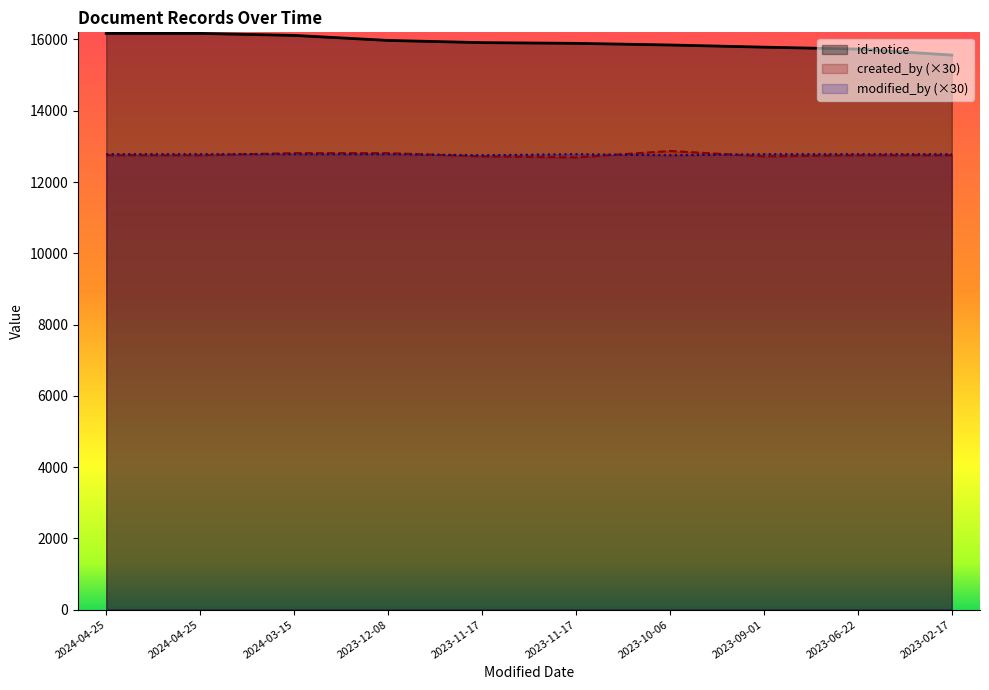

How many created_by values are between 12720 and 12810?

8